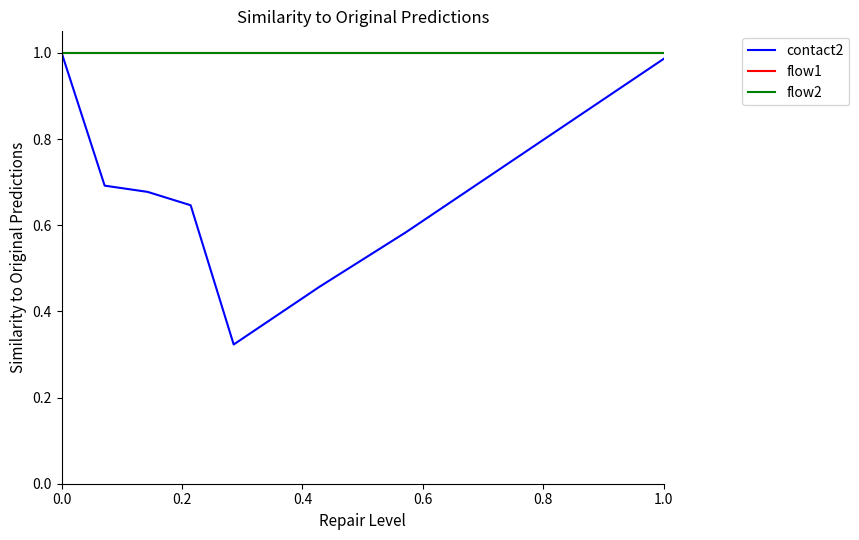

True or false: flow2 and contact2 intersect in this chart.

False